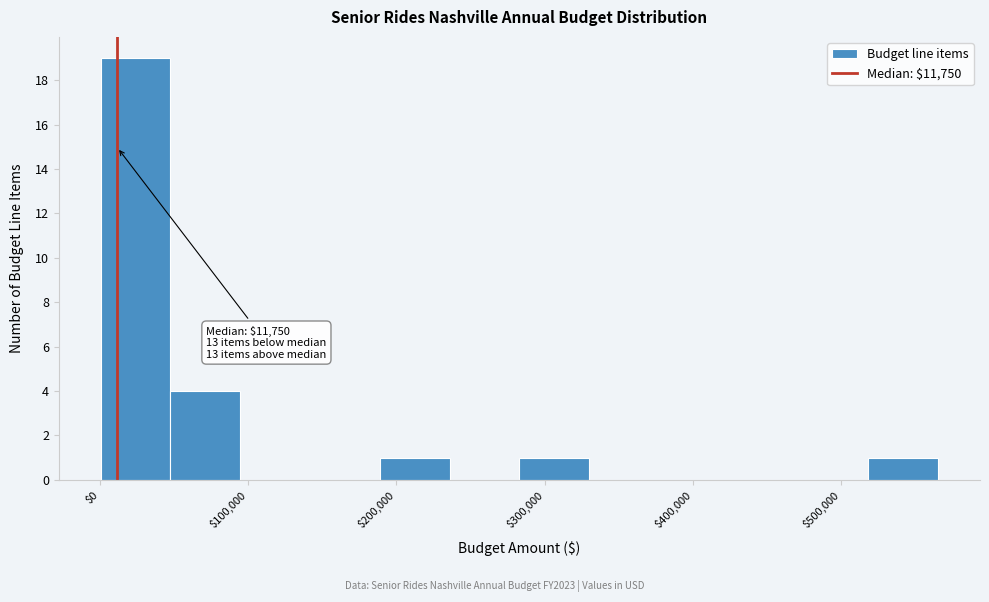

Which range on the x-axis has the tallest bar?

0 to 50000